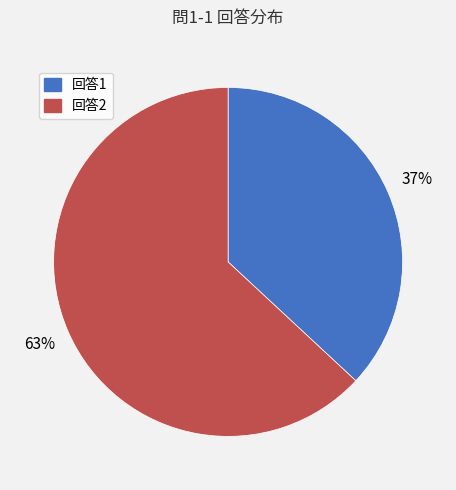

The 回答1 slice represents 37% of the pie. True or false?

True